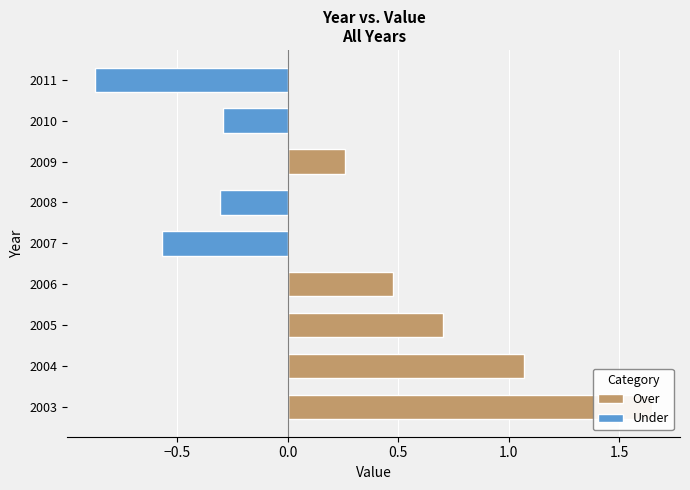

What is the sum of all Under values?

-2.0